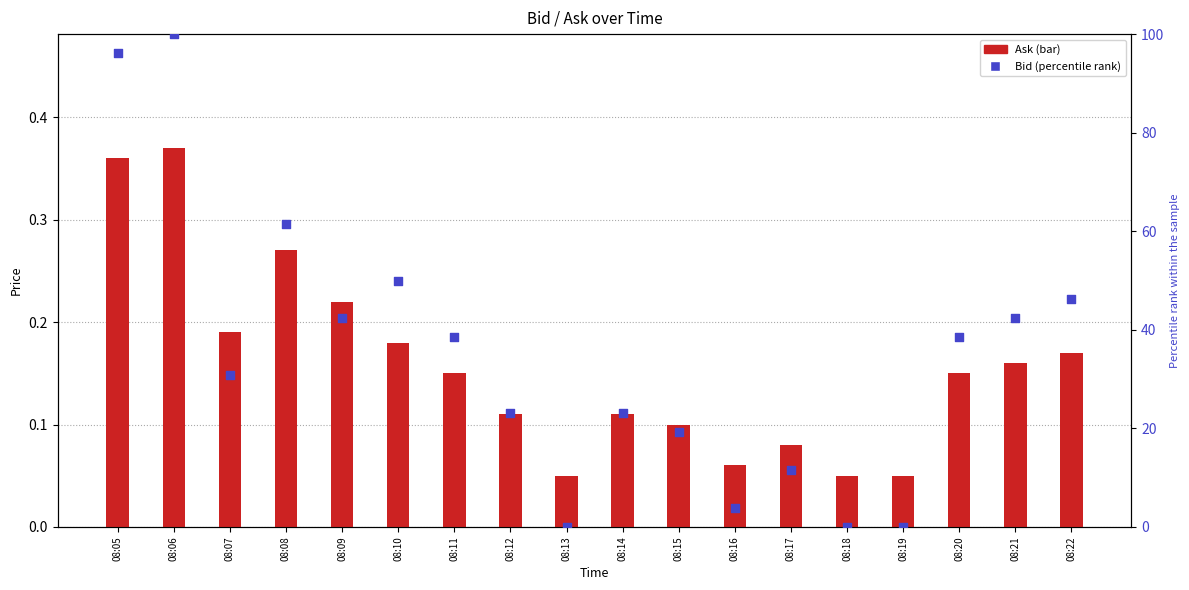

What are all the series names shown in the legend?

Ask, Bid